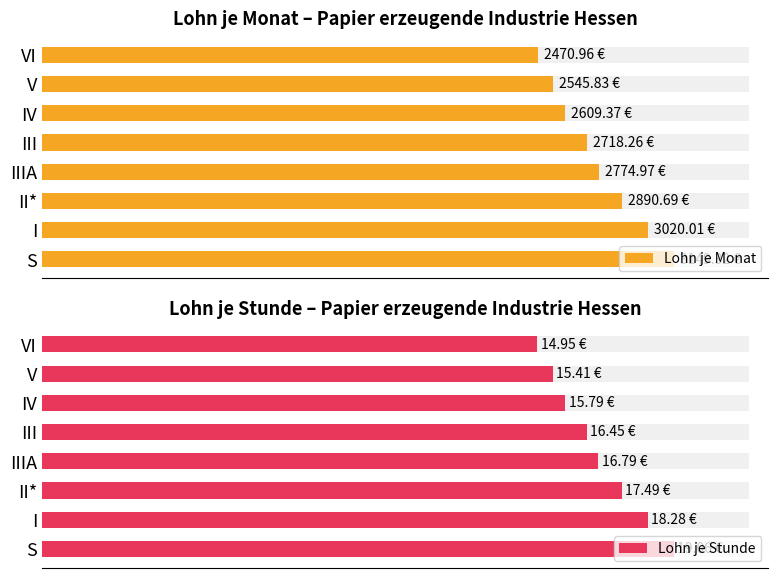

What is the value of the Lohn je Monat bar at the 1st from the left?

3149.3